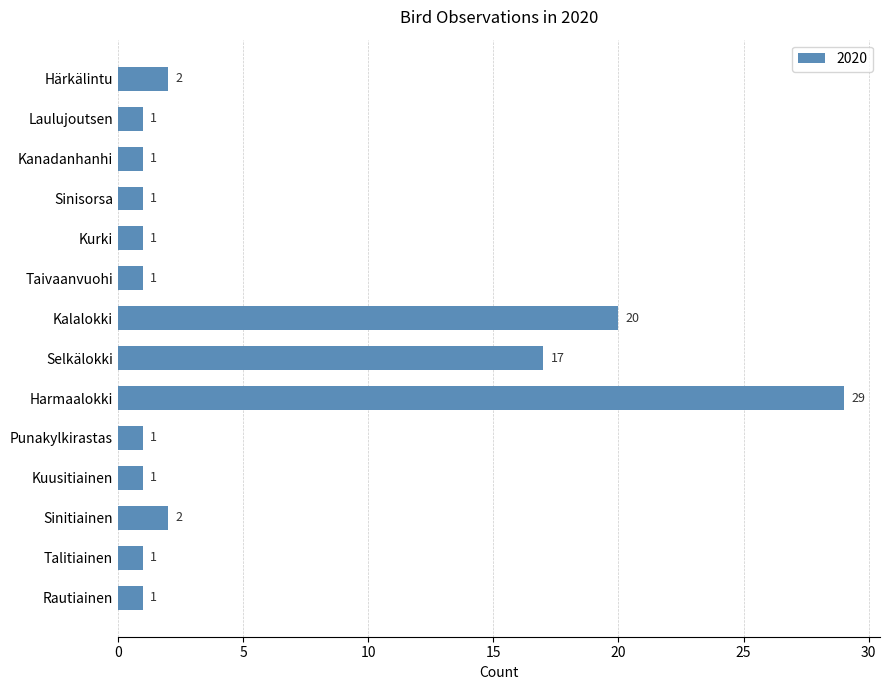

What is the maximum value shown in the chart?

29